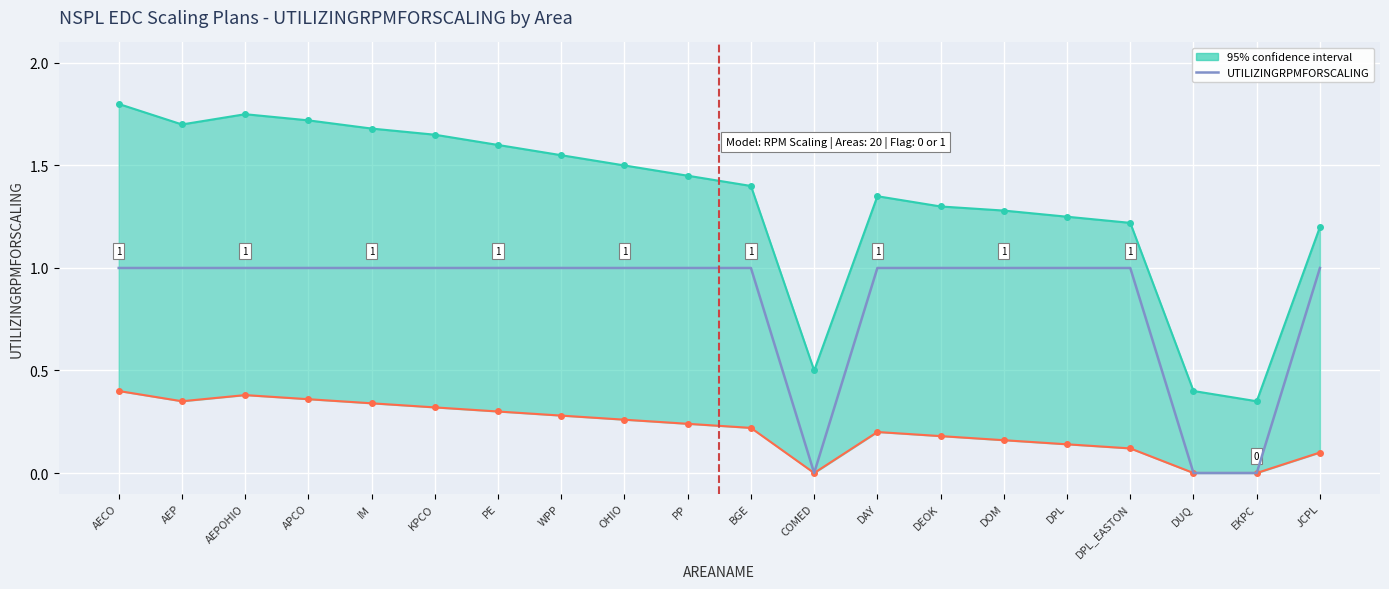

What is the difference between the second highest and second lowest values?

1